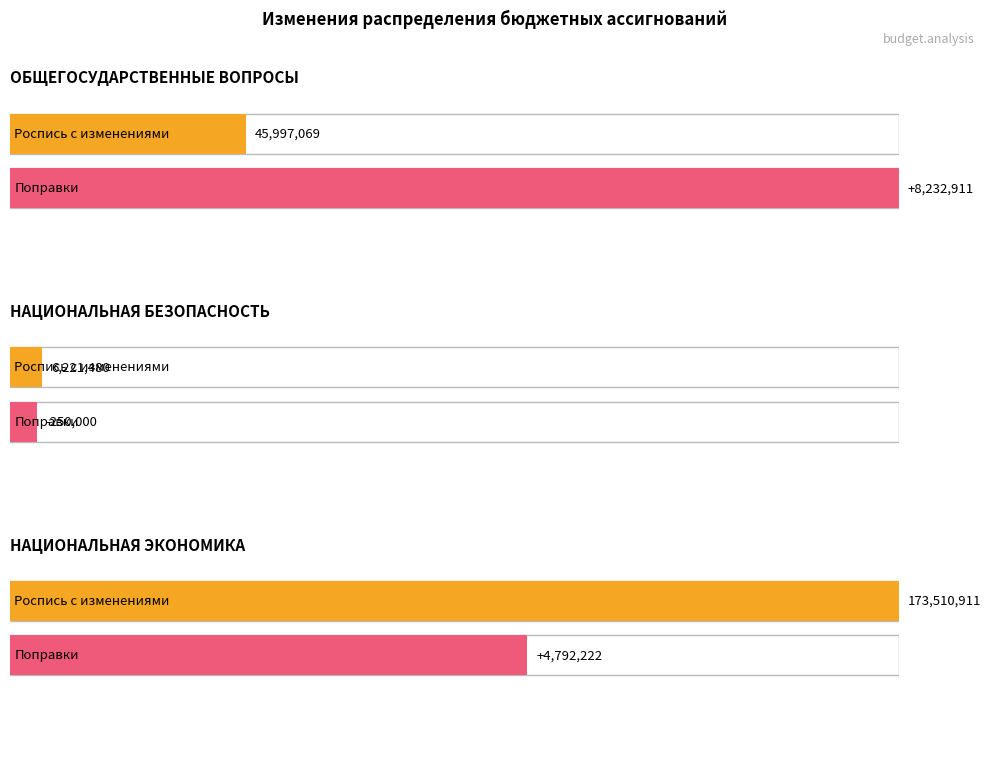

What is the difference between the highest and lowest values at НАЦИОНАЛЬНАЯ ЭКОНОМИКА?

168718688.8